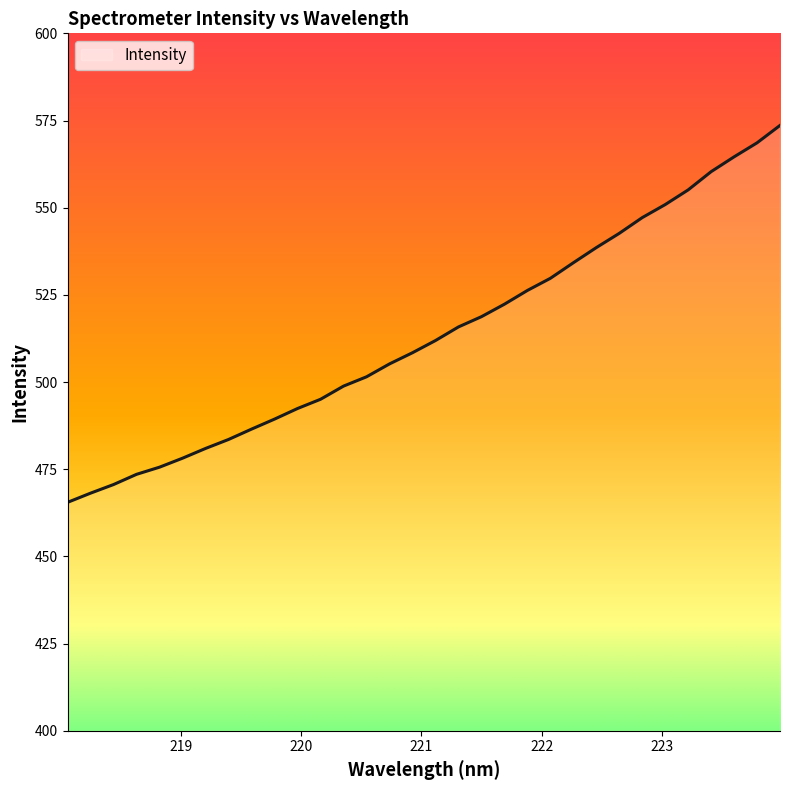

What is the difference between the maximum and minimum values?

108.1